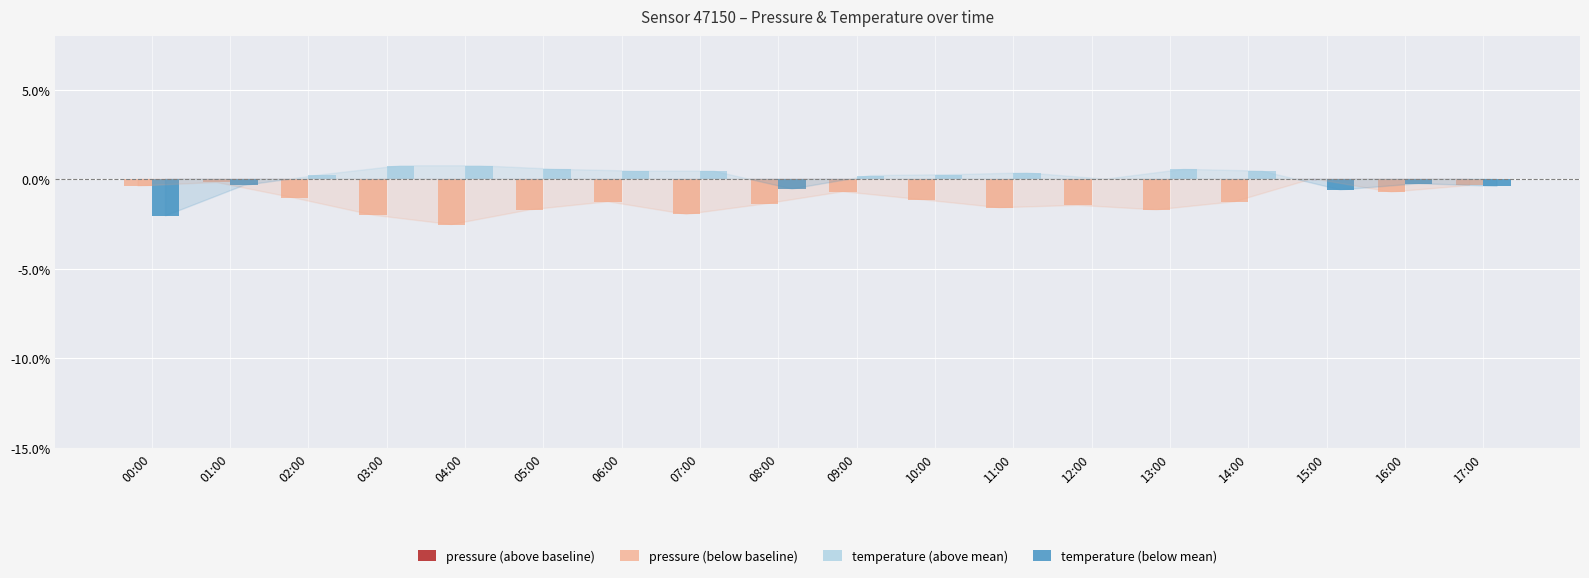

At 09:00, list the series in order from smallest to largest.

pressure (below baseline), pressure (above baseline), temperature (below mean), temperature (above mean)